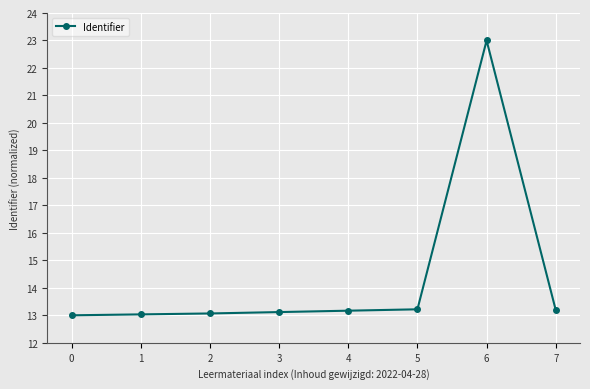

What is the value of the 1st point from the left?

13.0